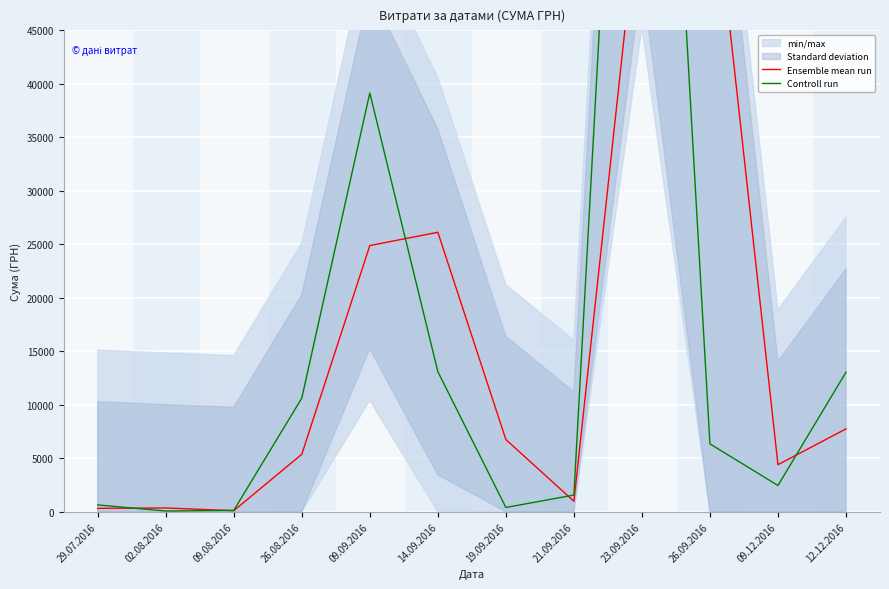

How many intersections are there between Controll run and Ensemble mean run?

6